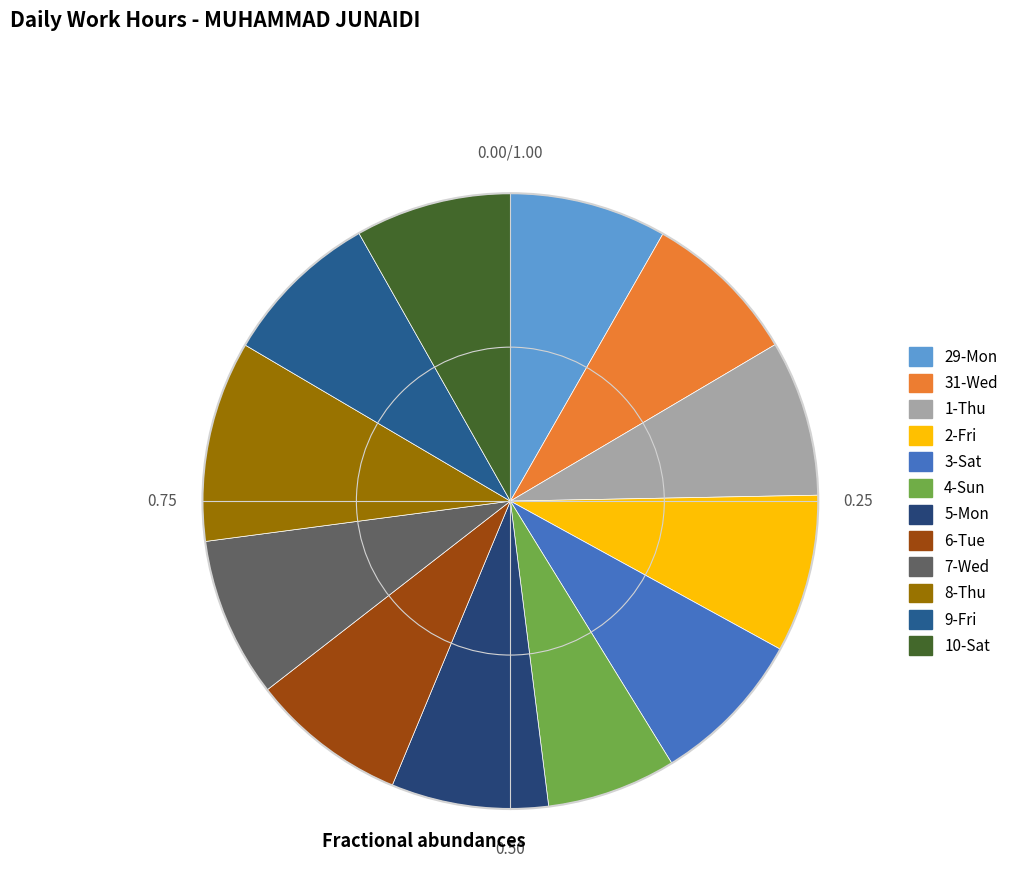

How many slices are in this pie chart?

12